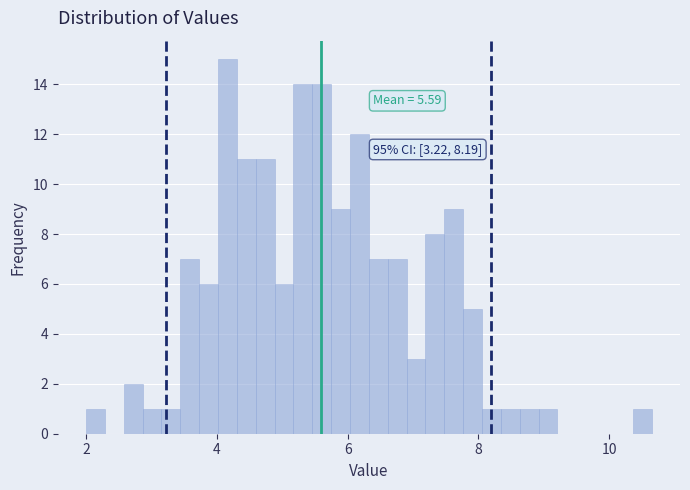

Around what value on the x-axis is the tallest bar? Give the approximate position of its centre, as read against the axis.

4.2